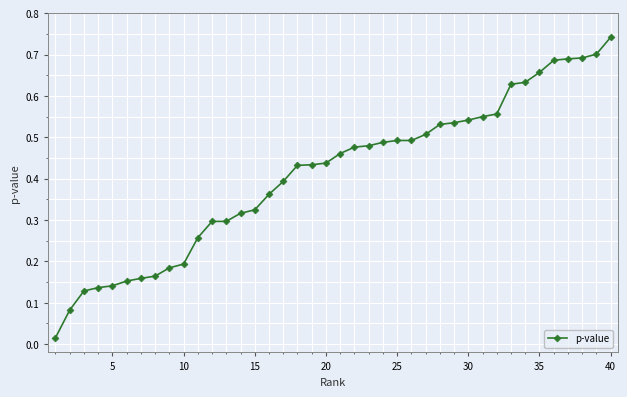

What is the sum of all values?

16.5